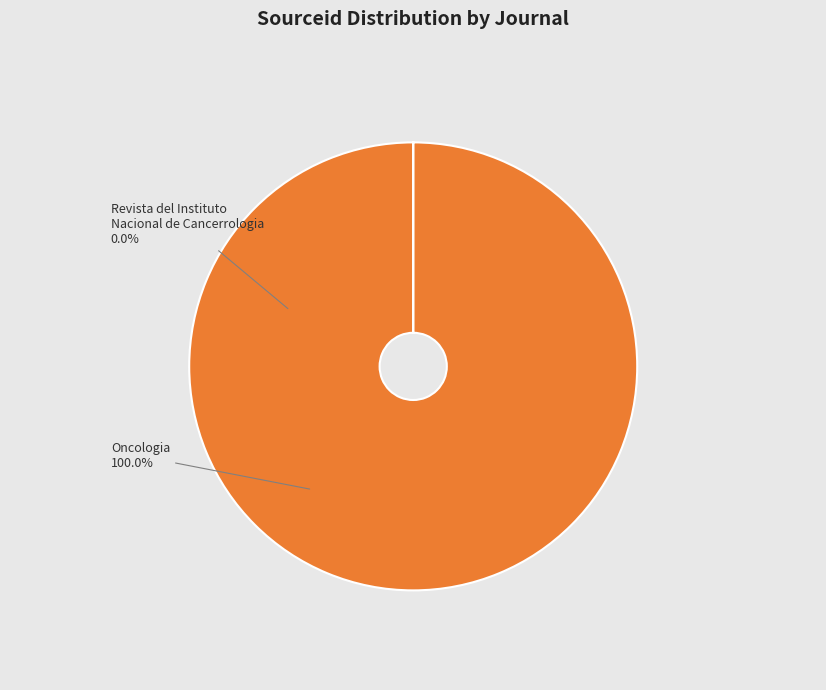

True or false: Oncologia accounts for 99% of the total.

False